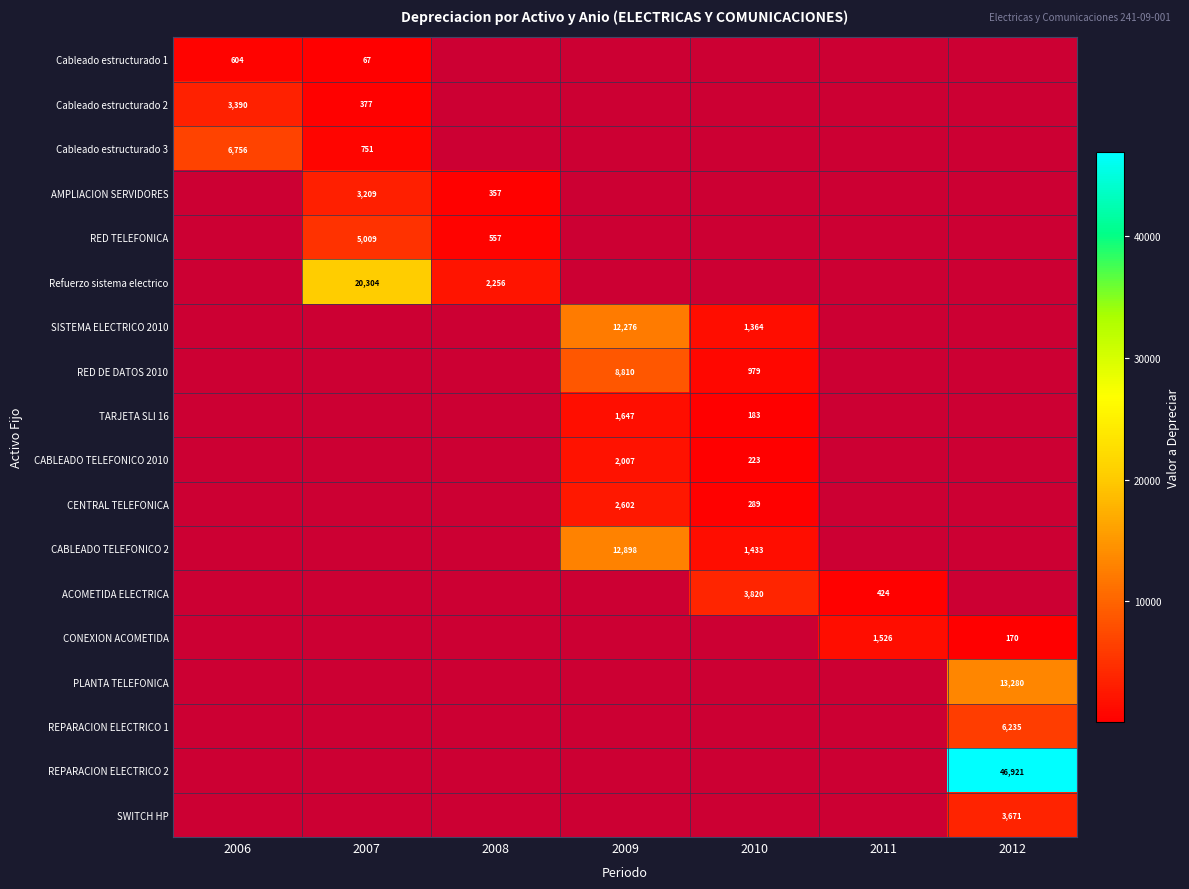

Is the value of Cableado estructurado 3 at 2006 greater than the value of RED DE DATOS 2010 at 2009?

No